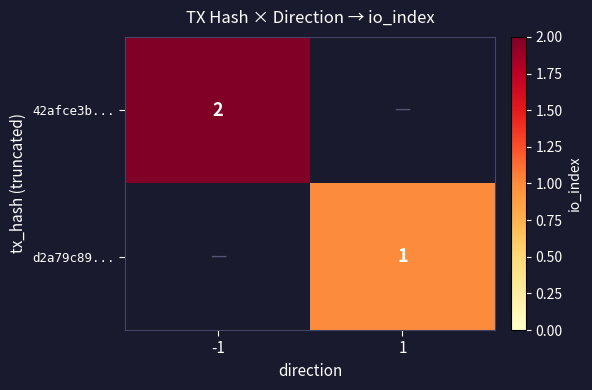

True or false: 42afce3b... has a value of 3.1 at -1.

False